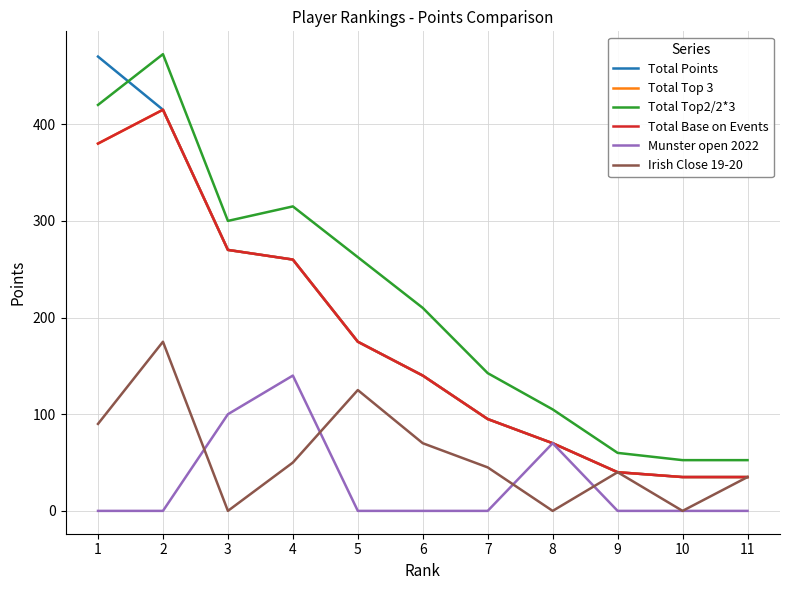

How many lines are shown in the chart?

6